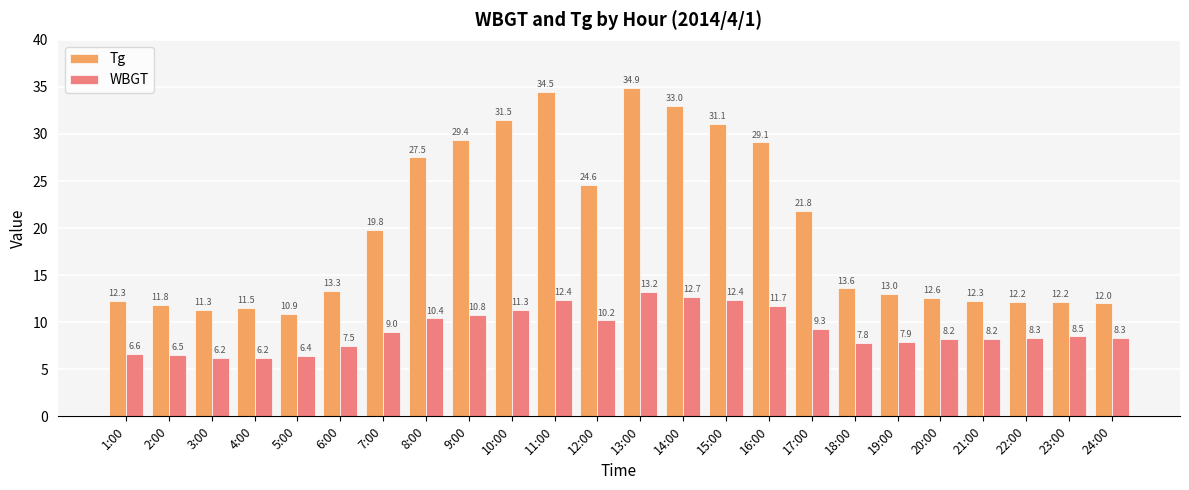

What value does the Tg series have at 4:00?

11.5